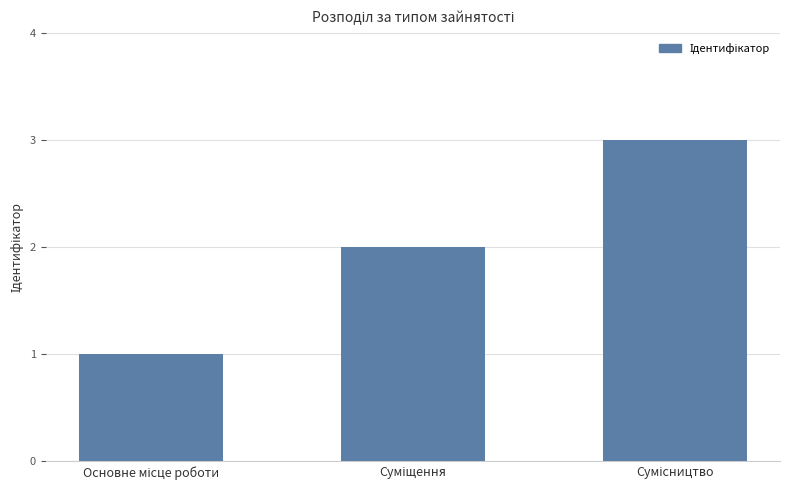

How many data points are less than 2?

1